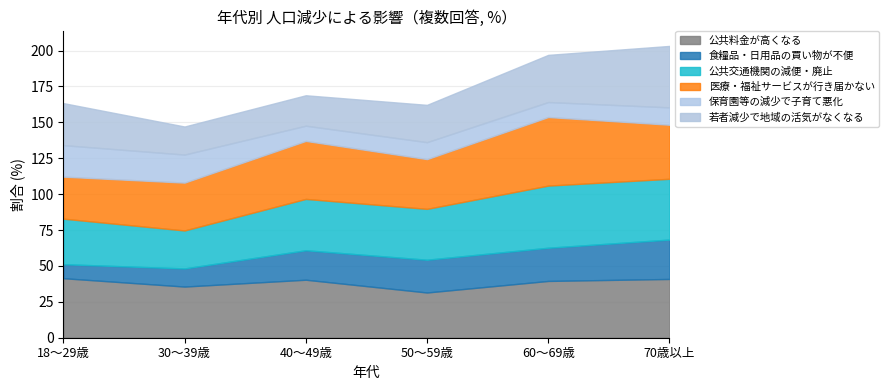

True or false: 食糧品や日用品などの買い物が不便になる and 公共料金が高くなる cross at least once.

False